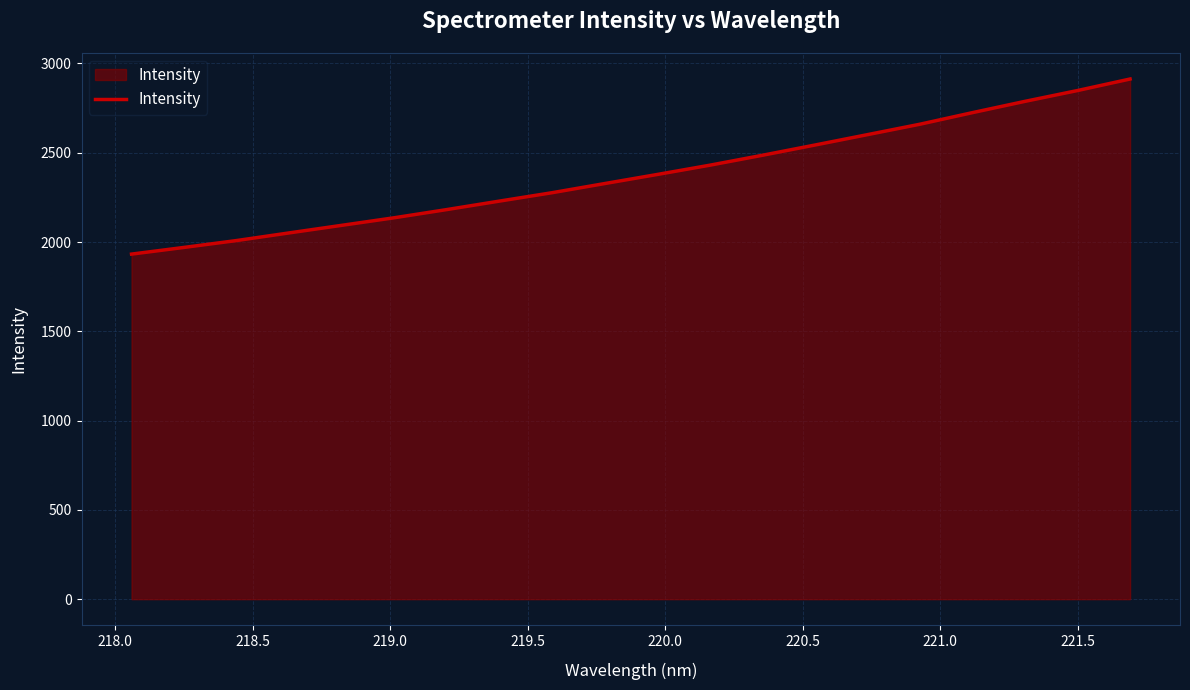

What is the difference between the maximum and minimum values?

980.6